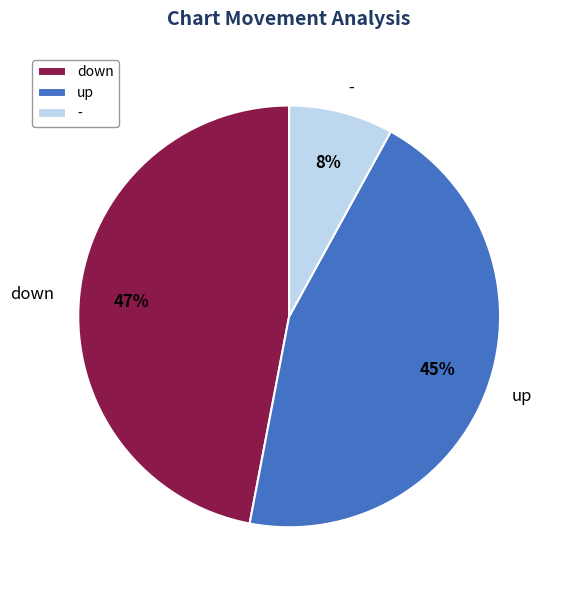

Is down the majority of the pie?

No